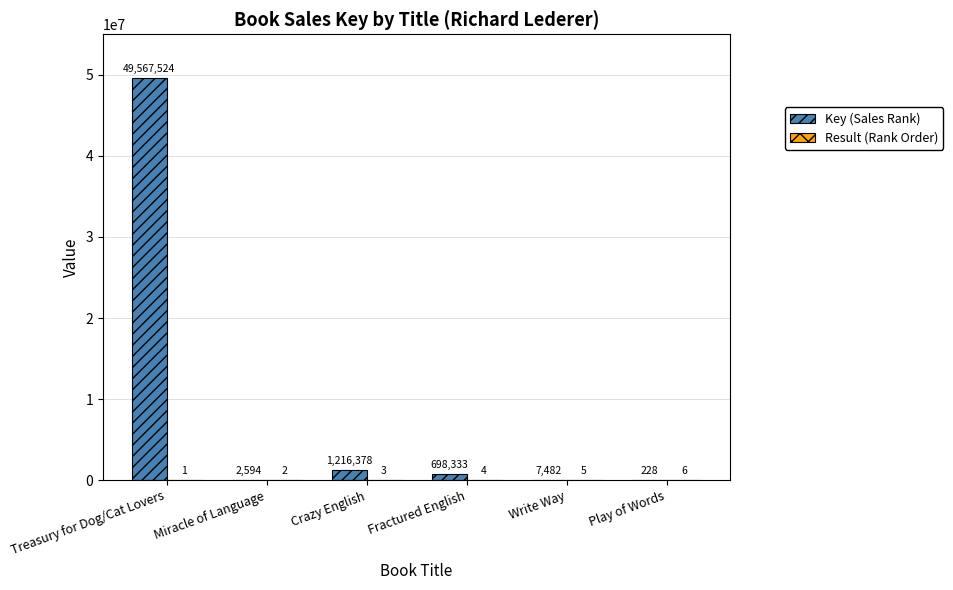

At which category is the sum across all series the highest?

Treasury for Dog/Cat Lovers